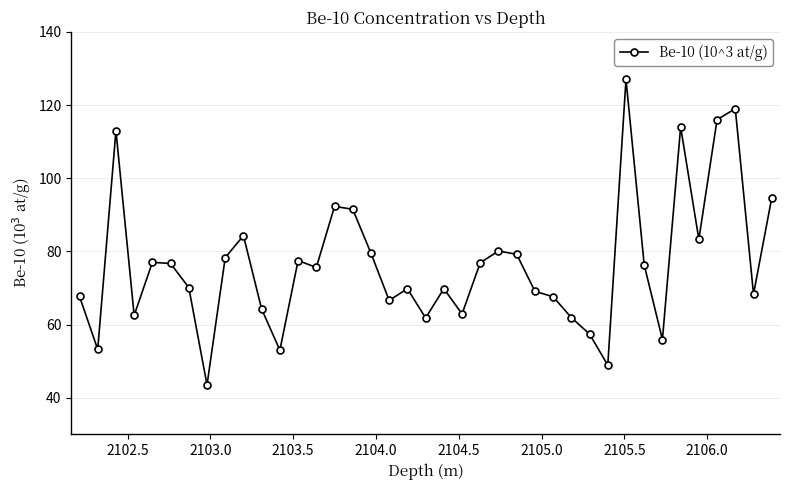

What is the smallest value displayed?

43.5